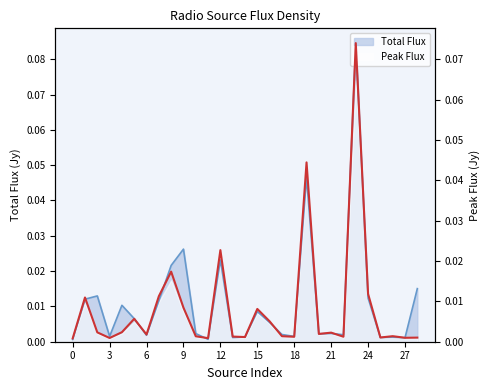

How many data points does each series have?

29